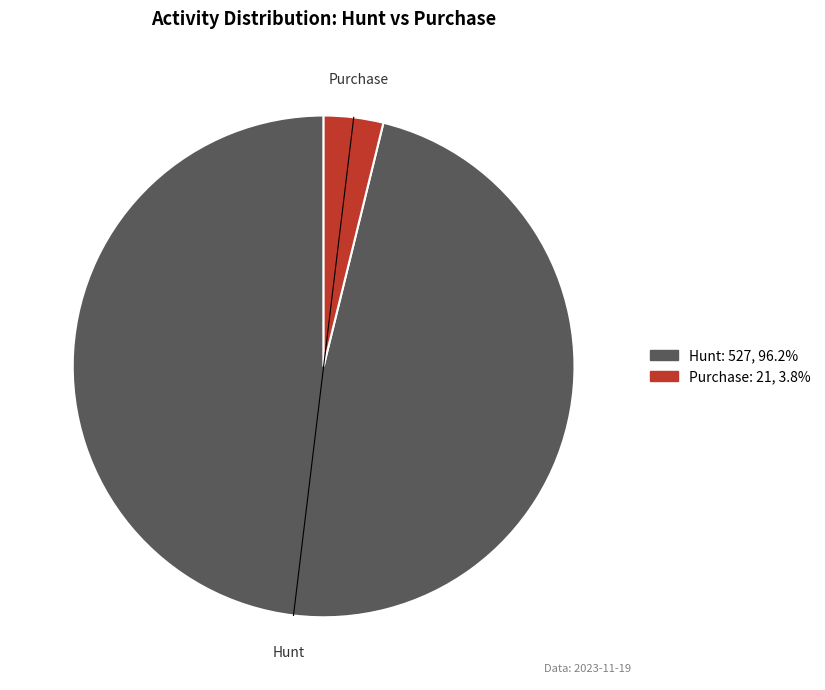

Does any single category account for the majority?

Yes